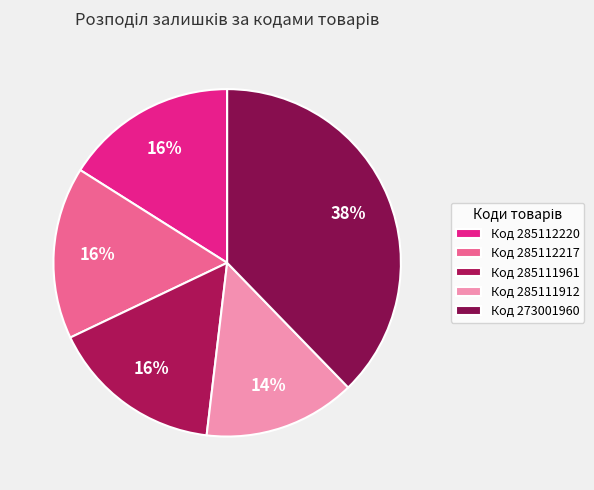

Which category has the biggest portion of the pie?

Код 273001960